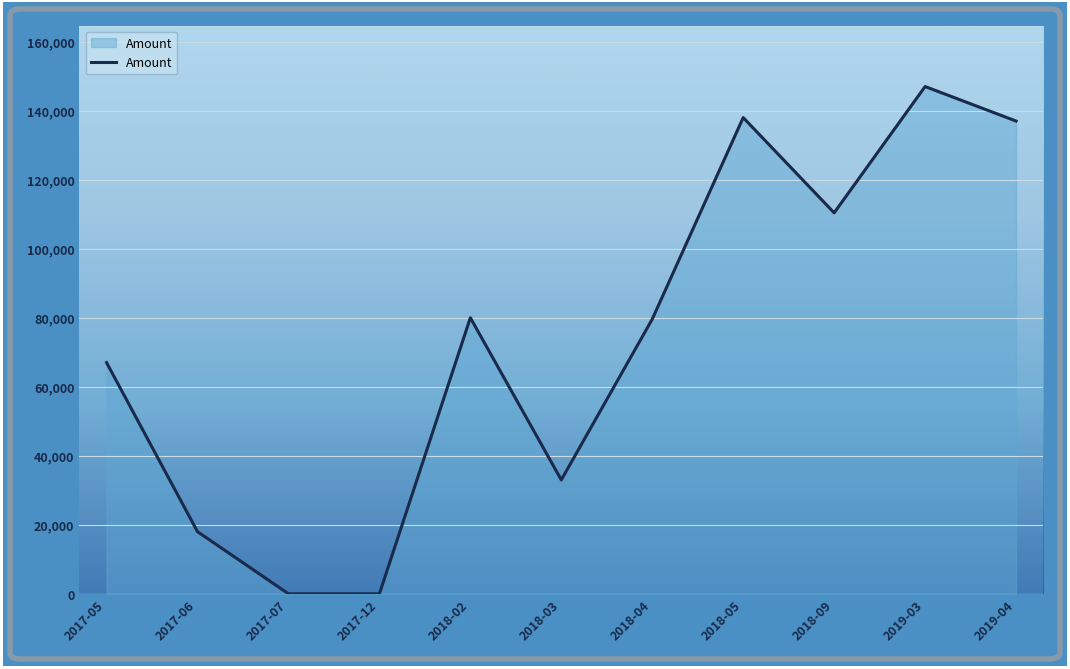

The value at 2017-06 is 31146.3. True or false?

False